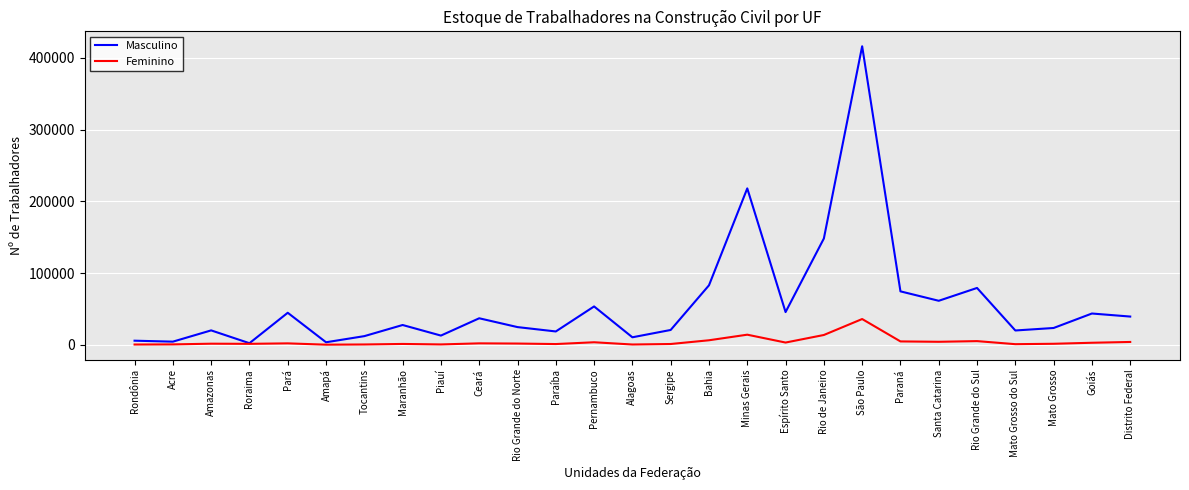

At which label is Masculino closest to 209296?

Minas Gerais